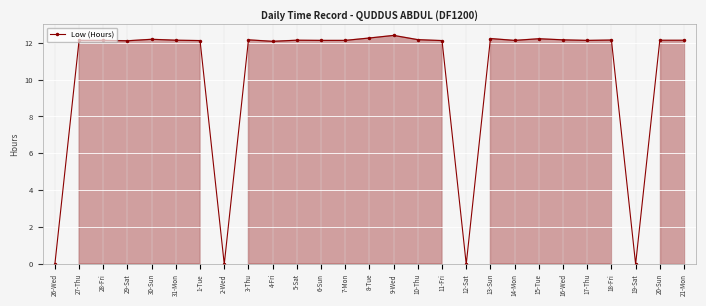

What is the average value?

10.4